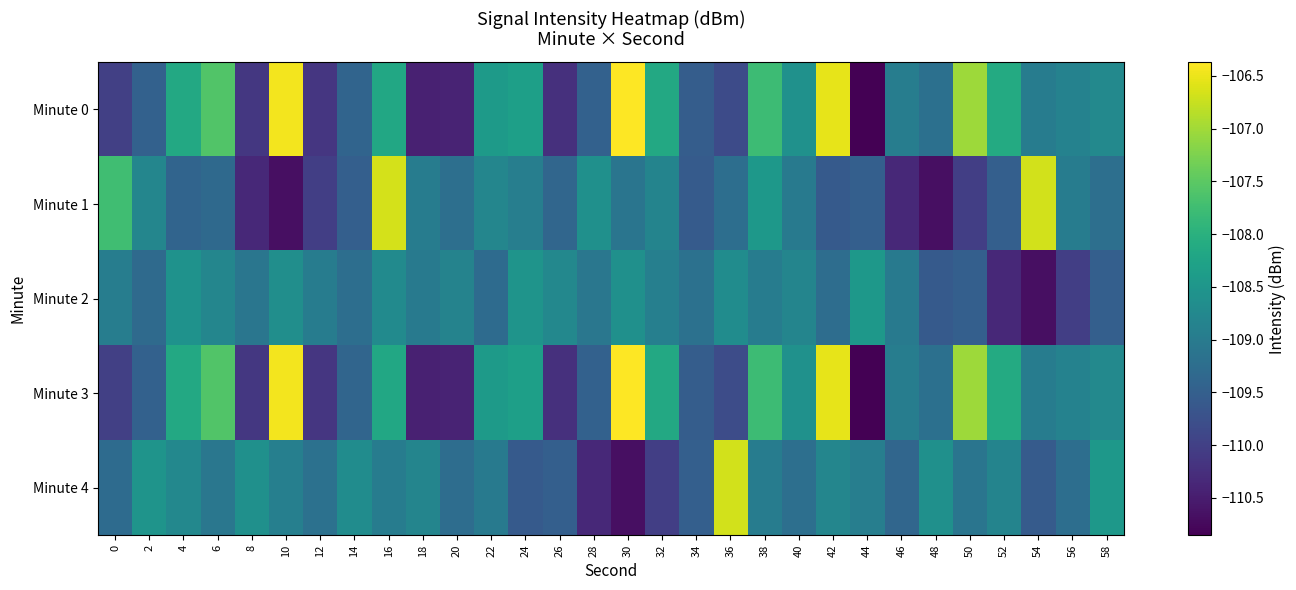

Which category has the highest value across all series?

30